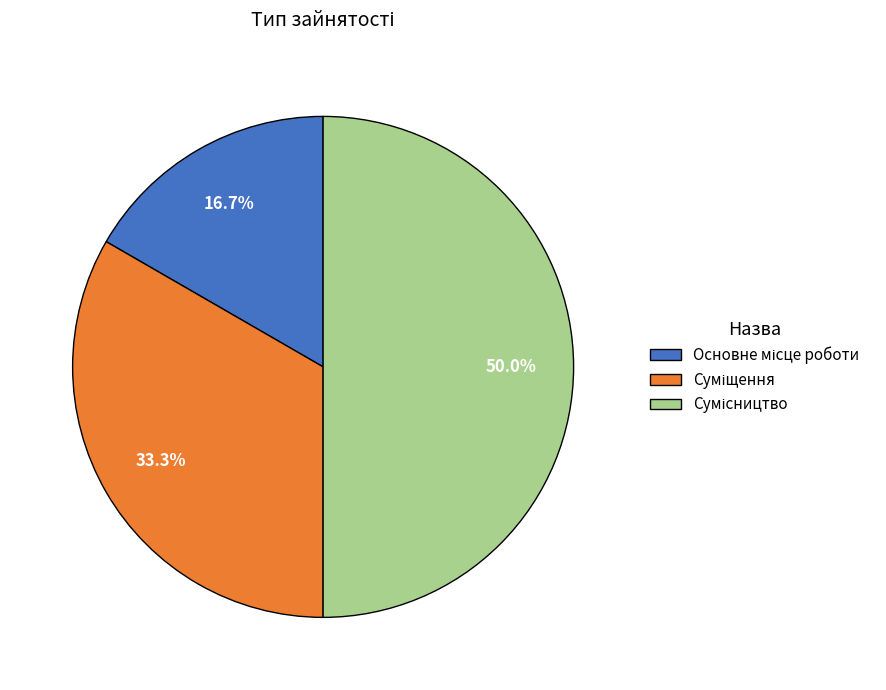

Which has a higher value, Суміщення or Сумісництво?

Сумісництво